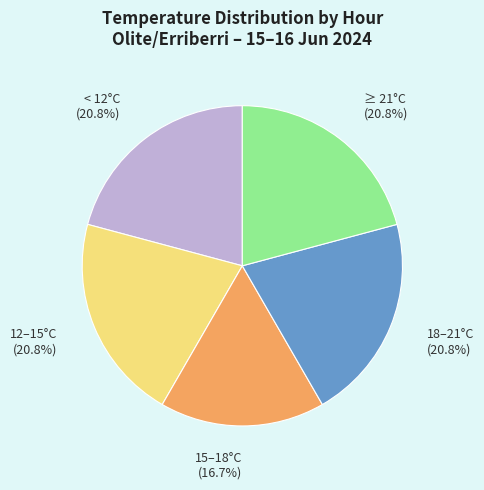

Is there any slice that represents more than half of the pie?

No